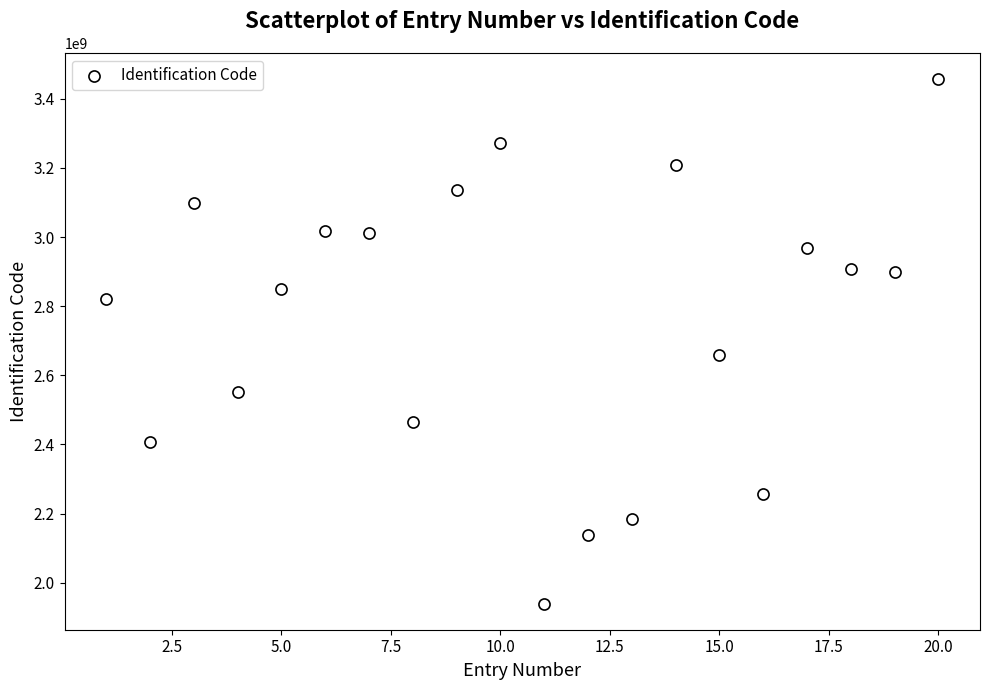

What Y value in the scatter plot is closest to 2698159293?

2660004081